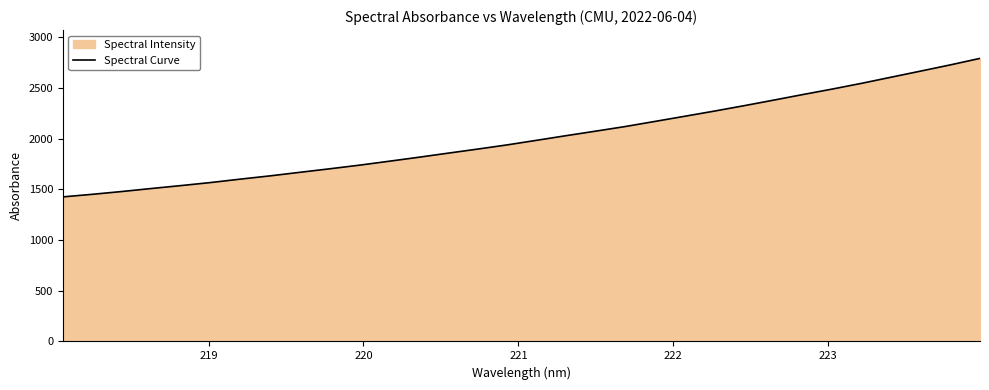

What is the average value?

2014.7